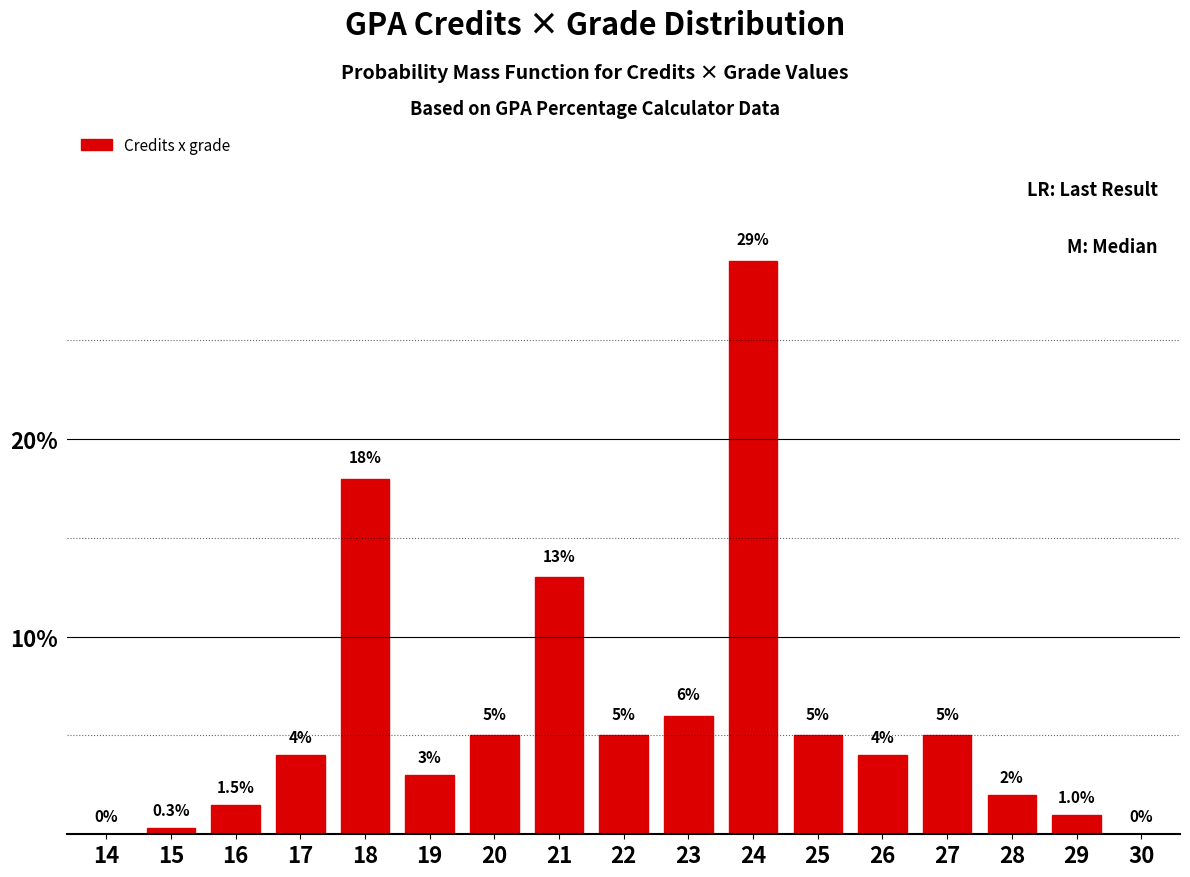

Reading right to left, what are all the values shown in this chart?

30=0.0	29=1.0	28=2.0	27=5.0	26=4.0	25=5.0	24=29.0	23=6.0	22=5.0	21=13.0	20=5.0	19=3.0	18=18.0	17=4.0	16=1.5	15=0.3	14=0.0